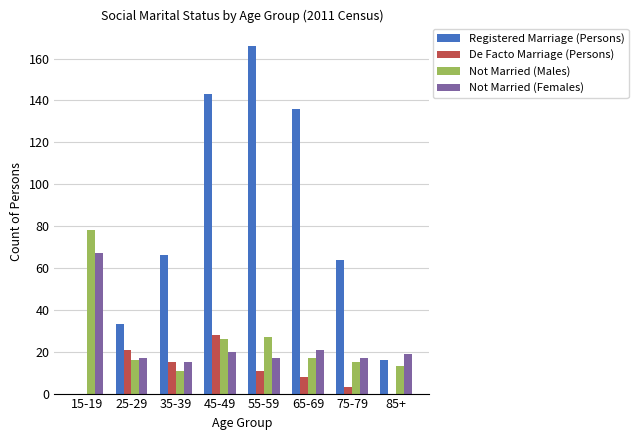

Is it true that Not Married (Females) equals 19 at 85+?

True